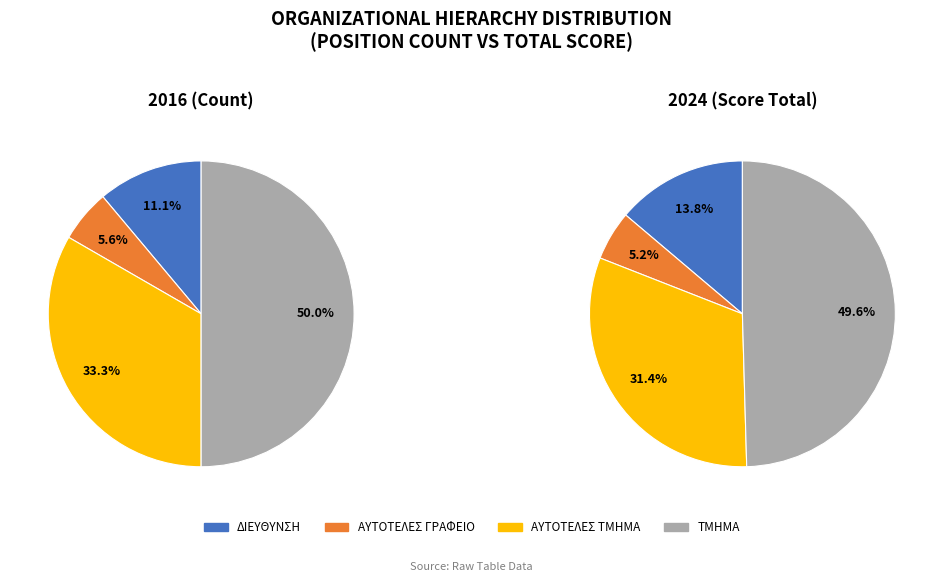

To the nearest percent, what portion does ΔΙΕΥΘΥΝΣΗ represent?

11%